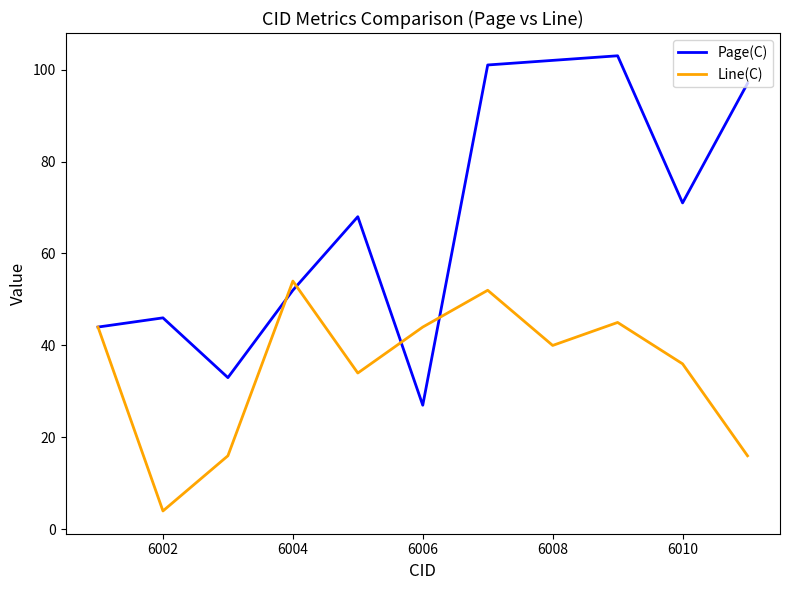

Which series ends up on top after the final intersection of Line(C) and Page(C)?

Page(C)